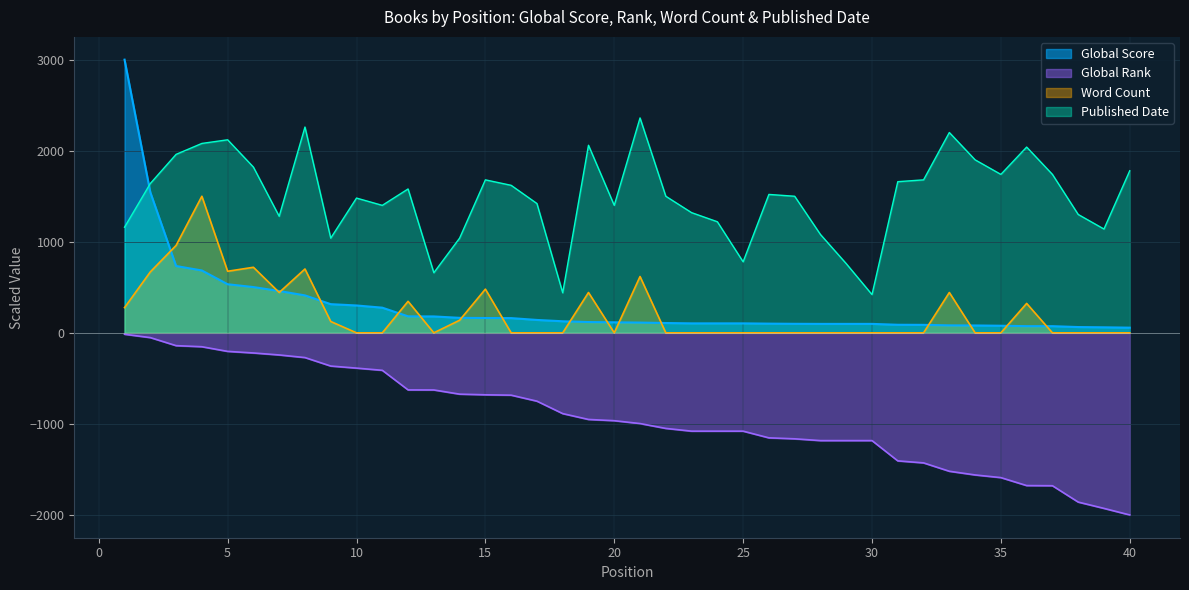

The Global Score series shows 115.6 at 20. True or false?

True